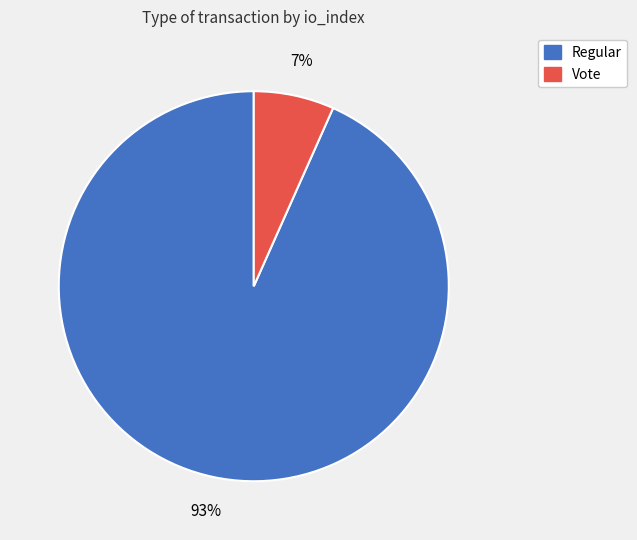

True or false: Vote accounts for 15% of the total.

False